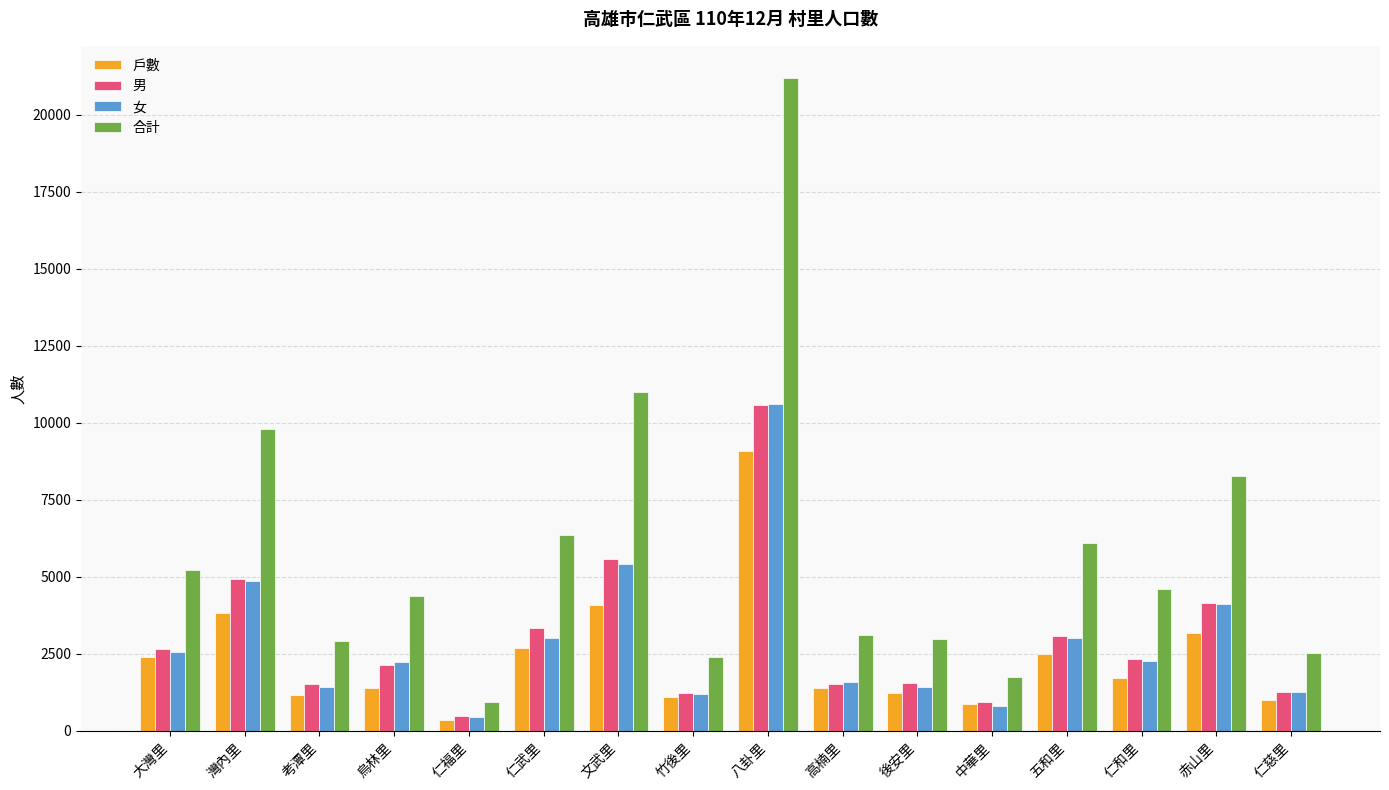

What is the lowest value of the 合計 series?

951